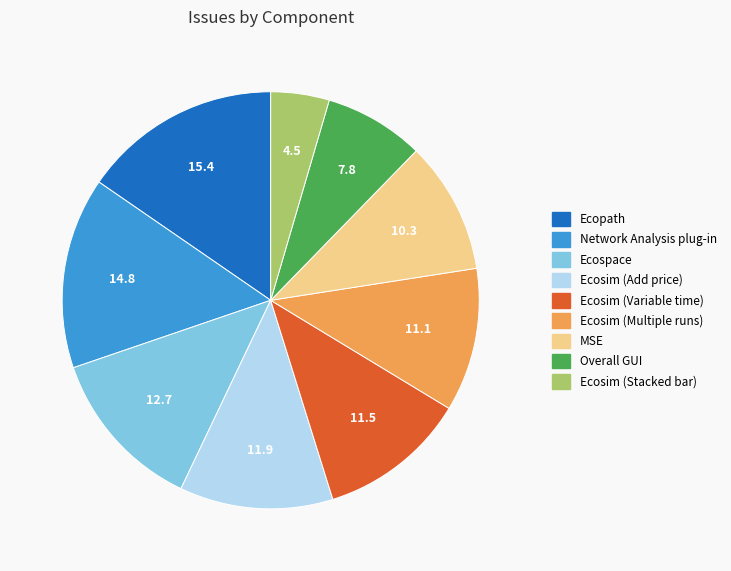

Do Ecosim (Multiple runs) and Network Analysis plug-in together represent more than half of the pie?

No